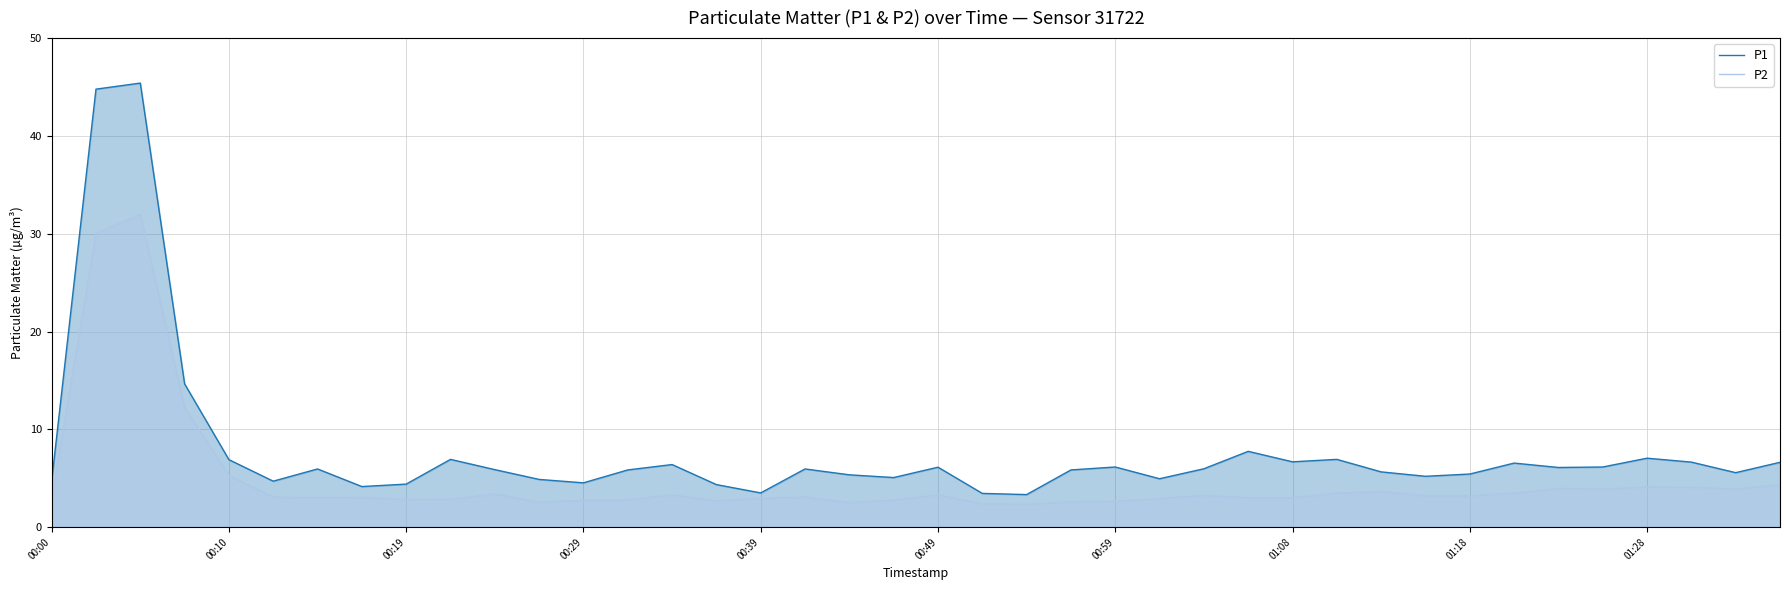

At which category does the chart reach its minimum across all series?

22